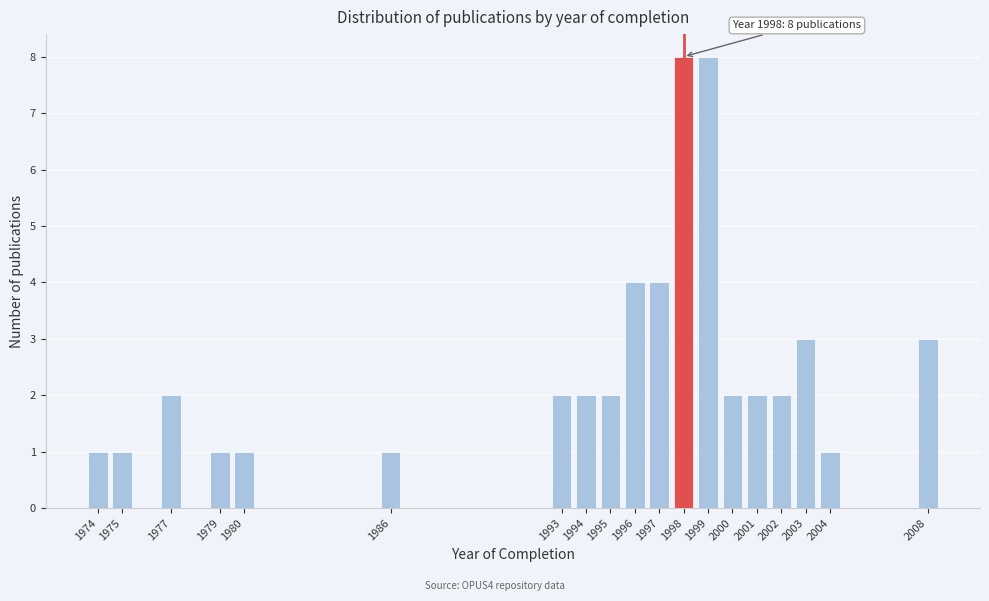

Reading left to right, list all the values displayed in this chart.

1	1	2	1	1	1	2	2	2	4	4	8	8	2	2	2	3	1	3